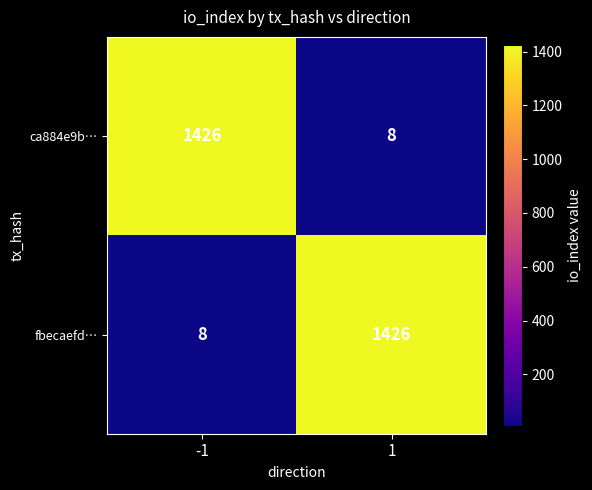

The ca884e9b… series shows 14 at 1. True or false?

False